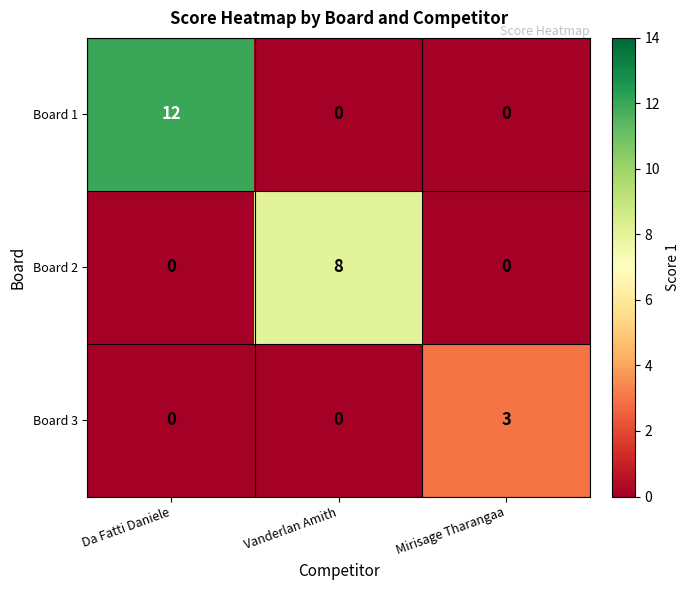

List the series in order of their peak value, highest first.

Board 1, Board 2, Board 3